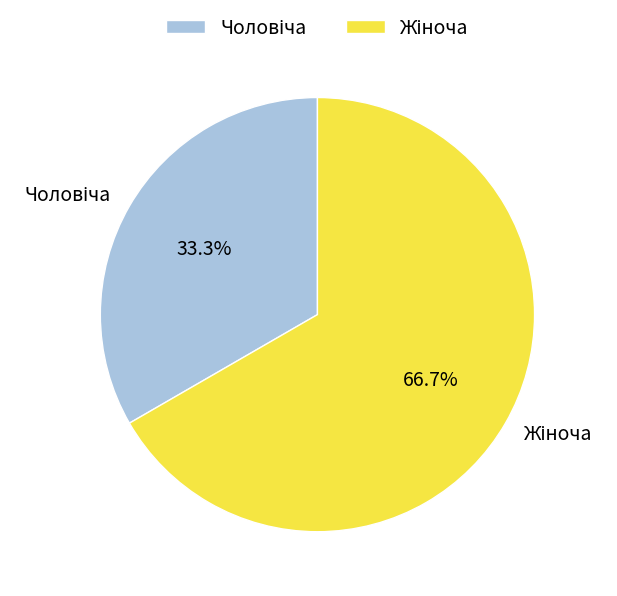

Is there any slice that represents more than half of the pie?

Yes